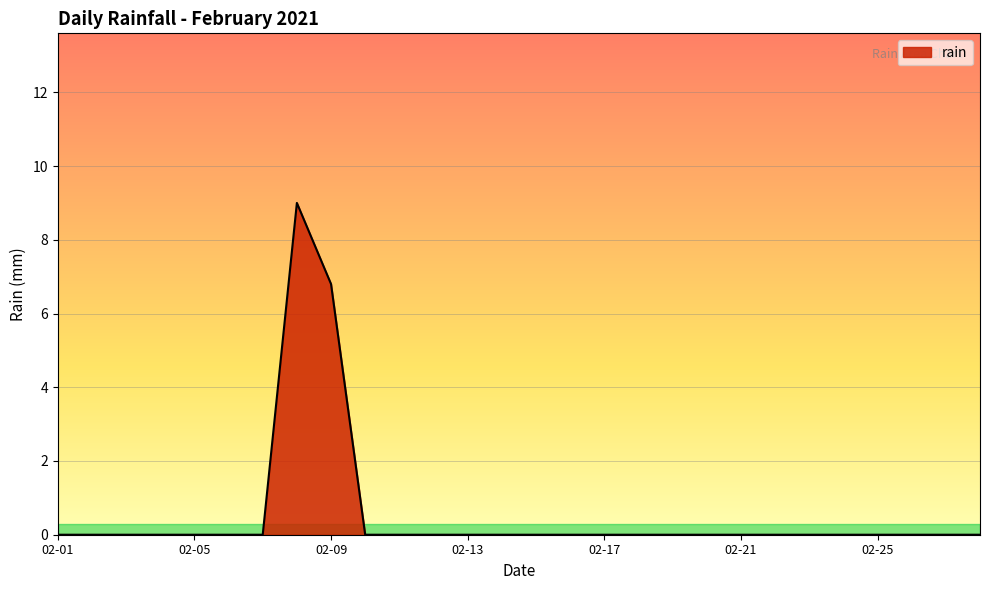

What is the greatest value displayed?

9.0